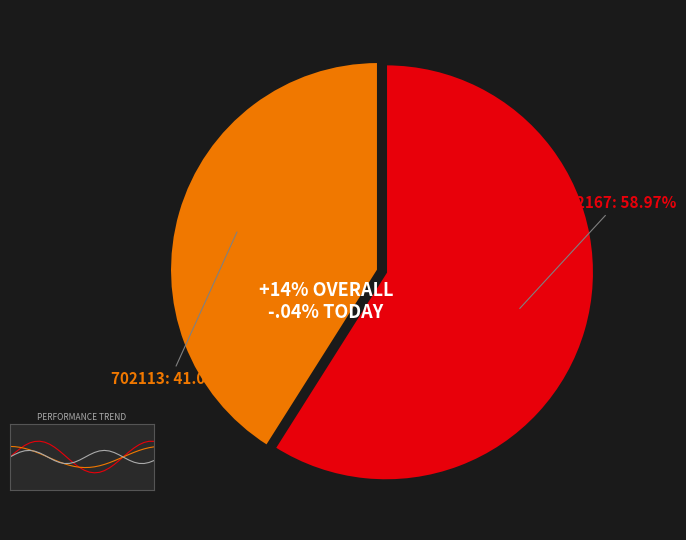

To the nearest percent, what is the difference between the largest and smallest slice percentages?

18%